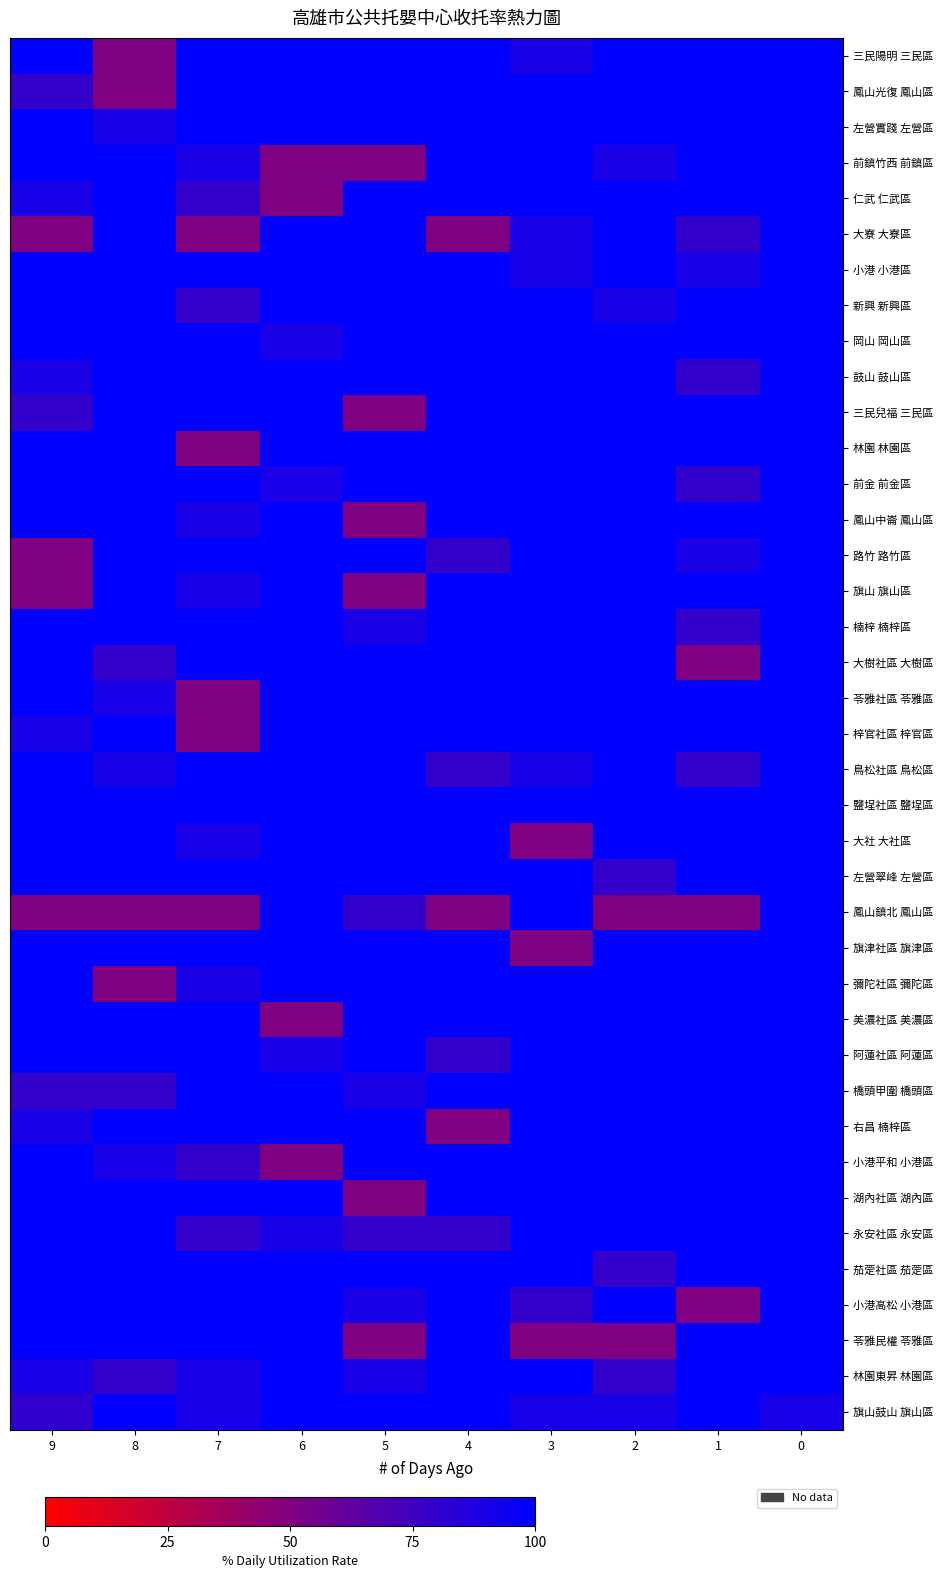

What is the minimum value shown in the chart?

50.0